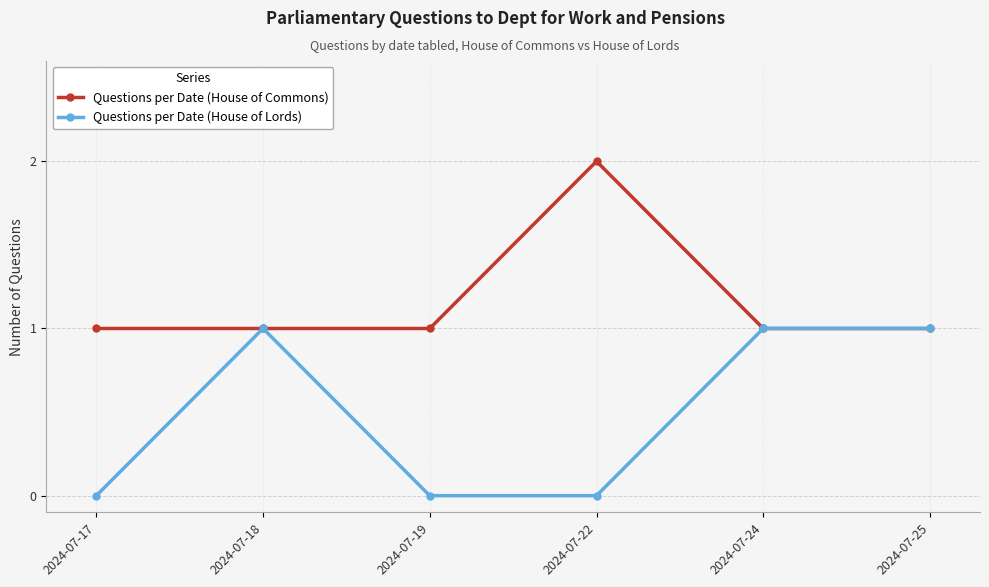

Which series has the largest total across all categories?

Questions per Date (House of Commons)